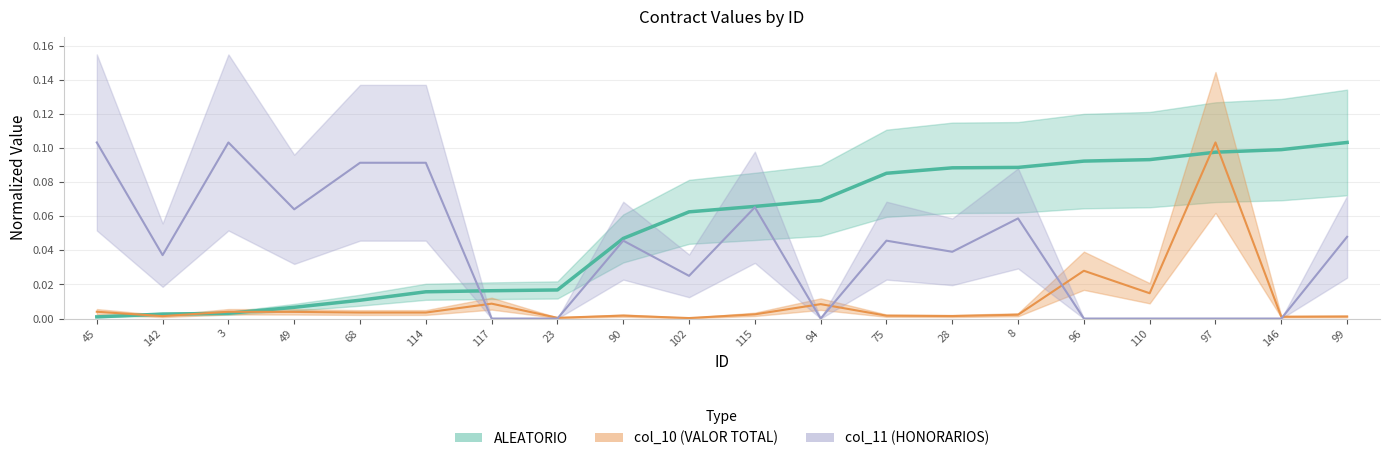

Is the value of col_11 (HONORARIOS) at 90 greater than the value of ALEATORIO at 68?

Yes